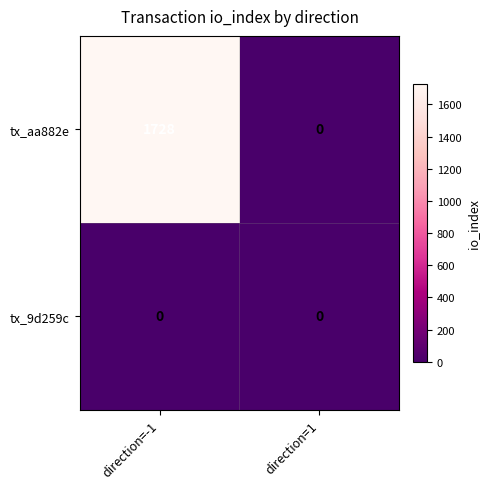

At which category does the chart reach its peak across all series?

direction=-1